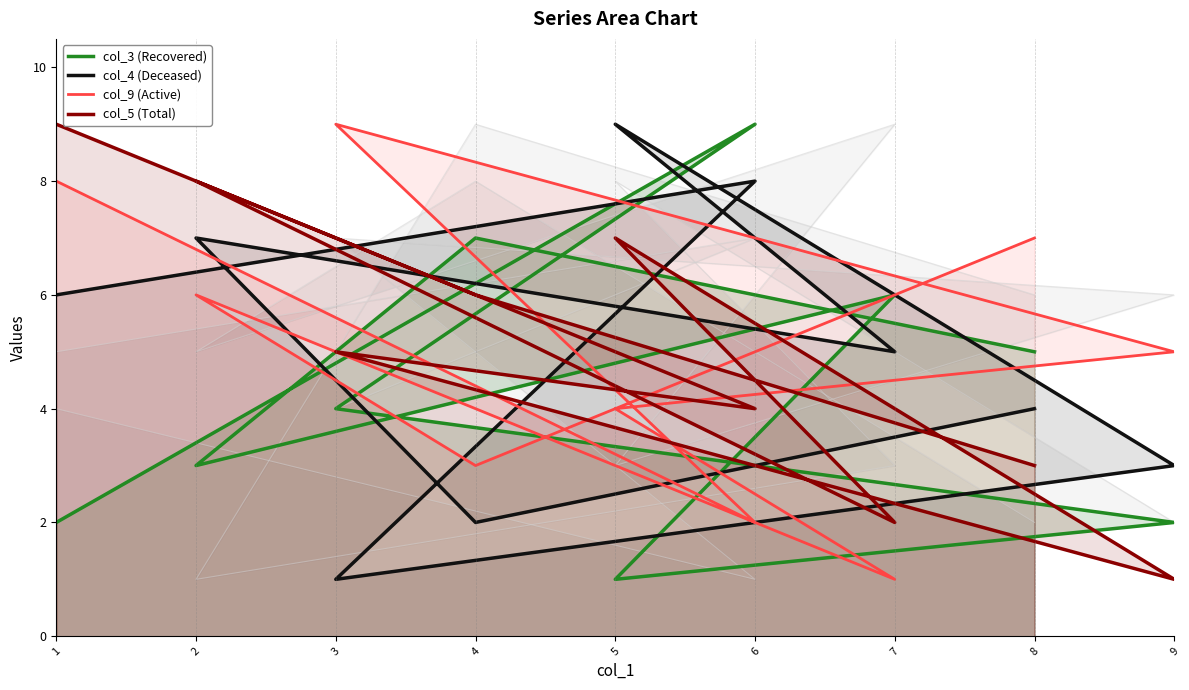

Between which two adjacent categories do col_5 (Total) and col_9 (Active) first intersect?

6 and 3